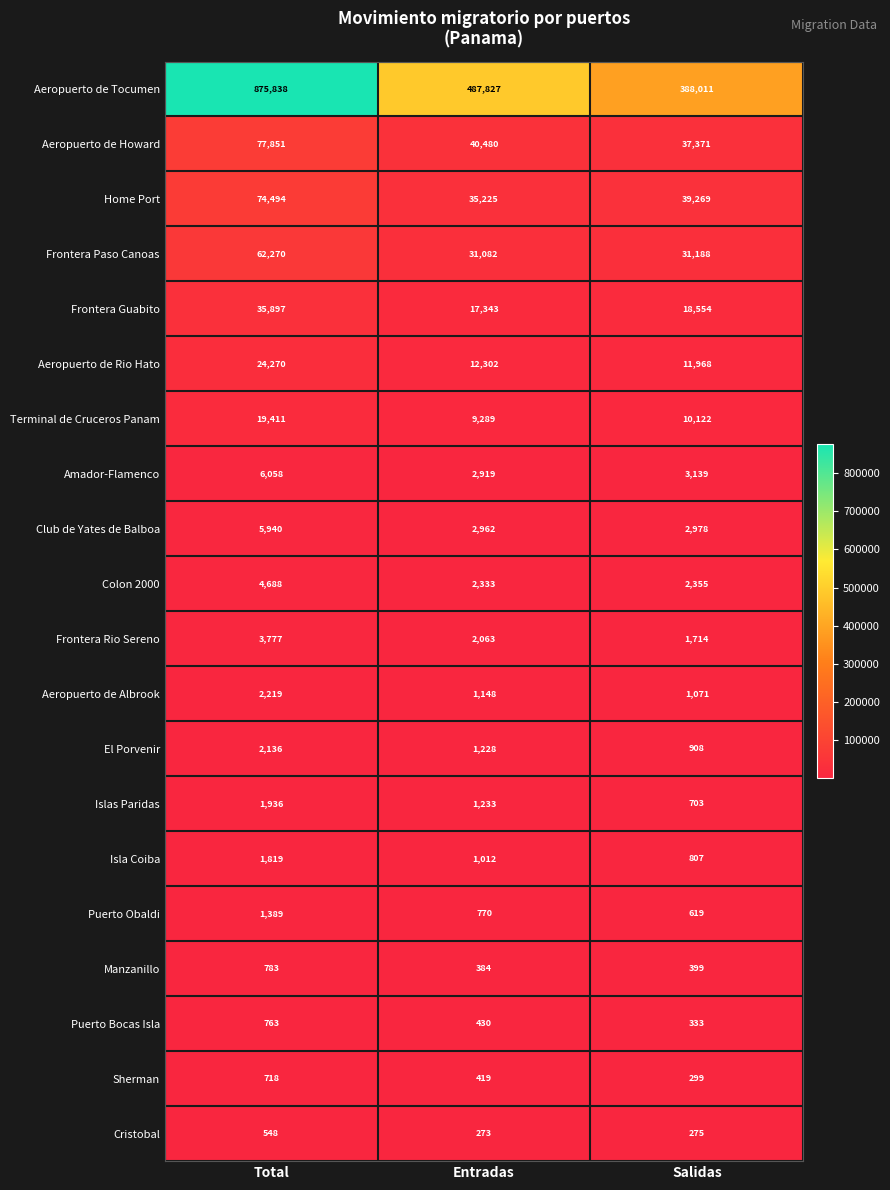

What is the sum of the Amador-Flamenco values at Entradas and Total?

8977